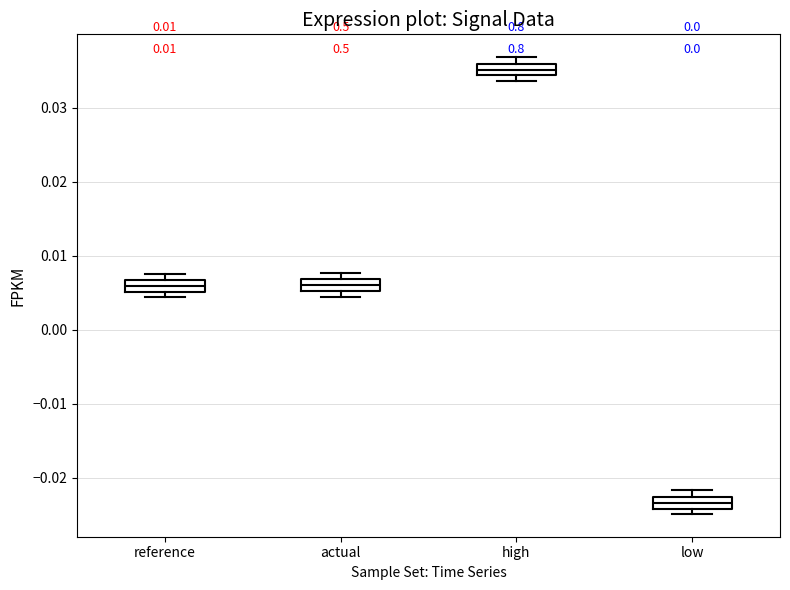

Where is the upper edge of the box for low on the y-axis? The values are not printed on the chart, so give them approximately, as read against the axis.

-0.023